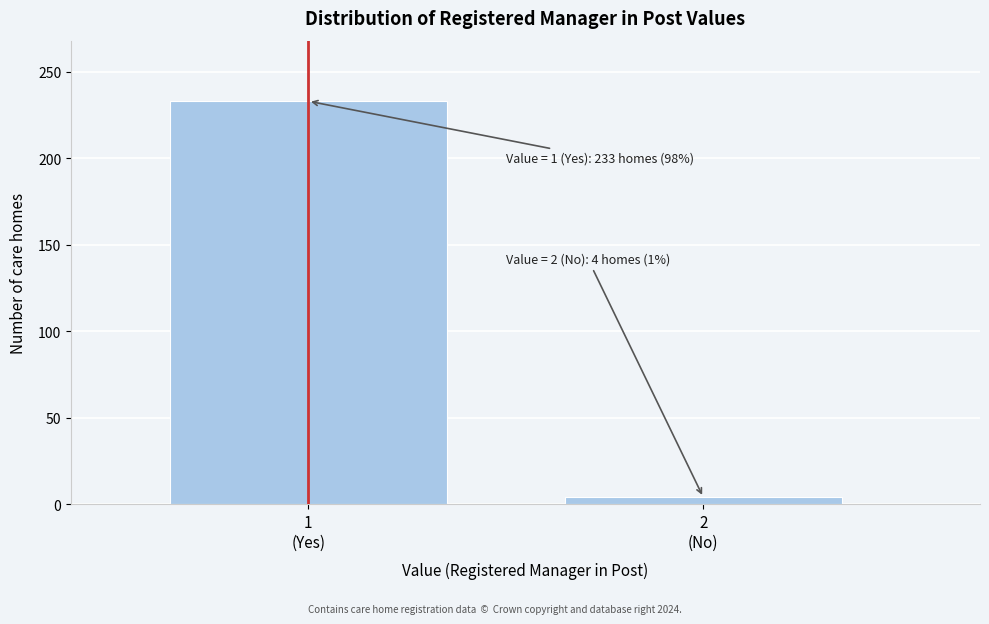

Reading left to right, list all the values displayed in this chart.

233	4